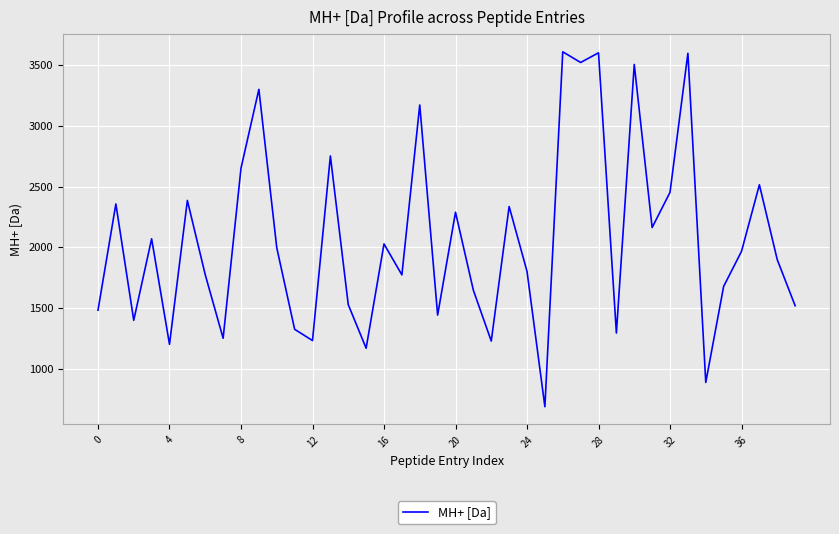

What is the maximum value shown in the chart?

3609.9